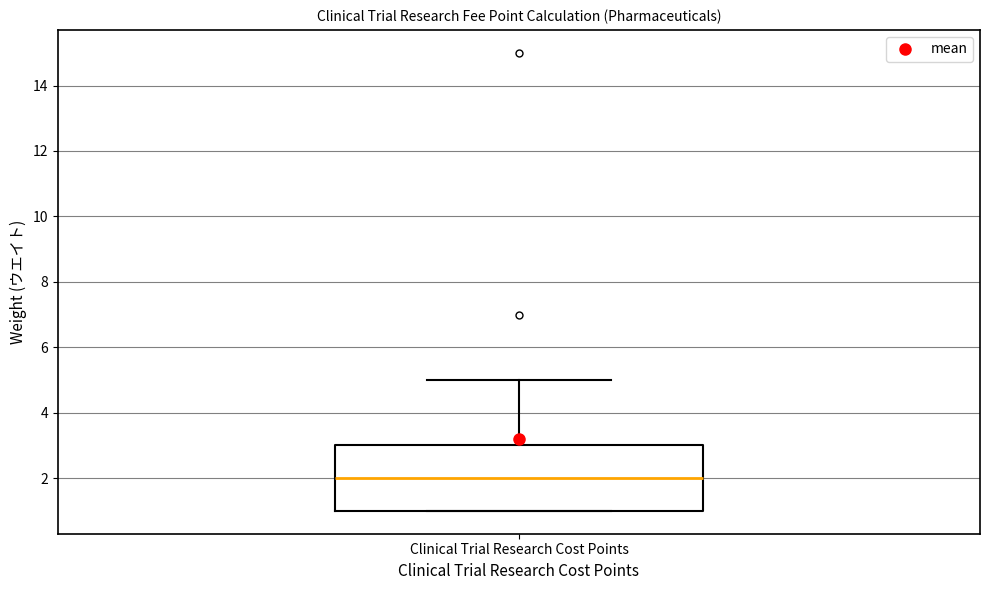

Read this box plot against the y-axis: the position of the median line, the range covered by the box, and the ends of both whiskers. The values are not printed on the chart, so give them approximately, as read against the axis.

median 2, box 1 to 3, whiskers 1 to 5